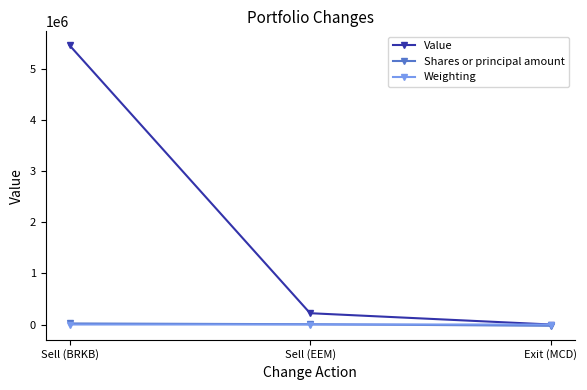

Is this an area chart (filled region under the line)?

No